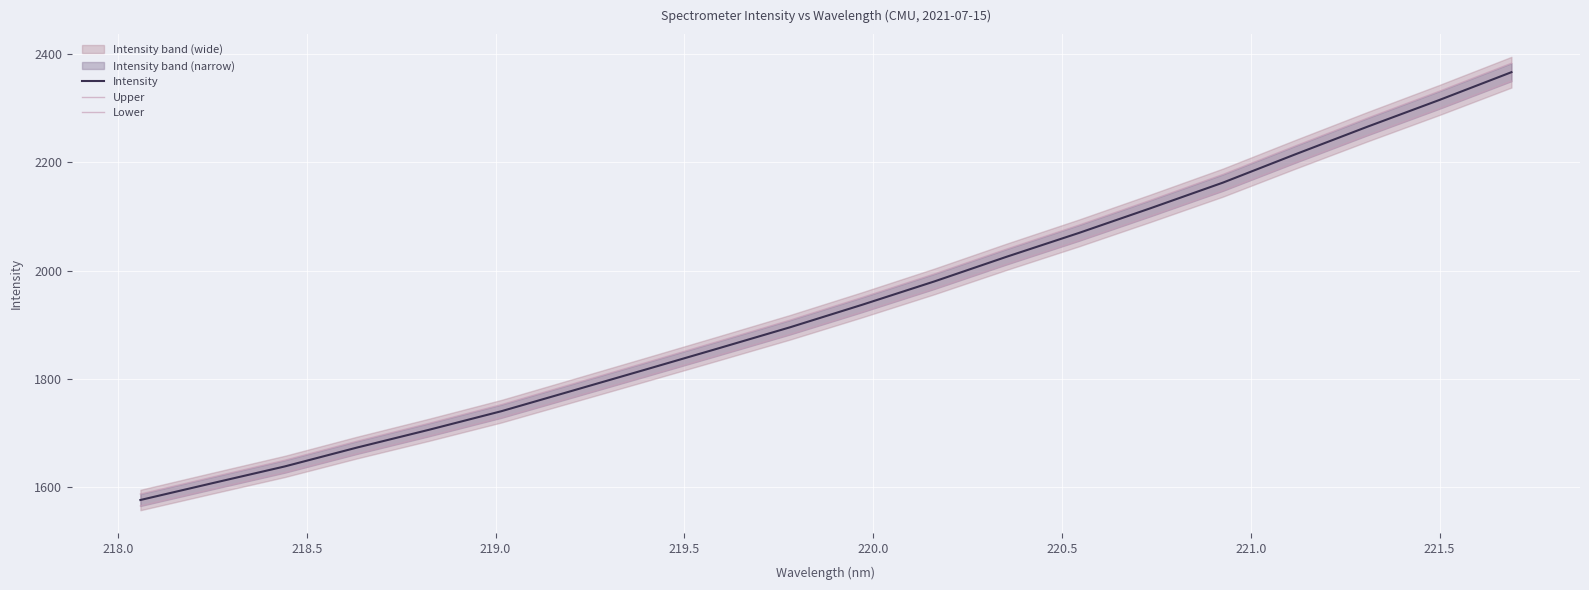

What is the highest value of the Intensity series?

2366.7